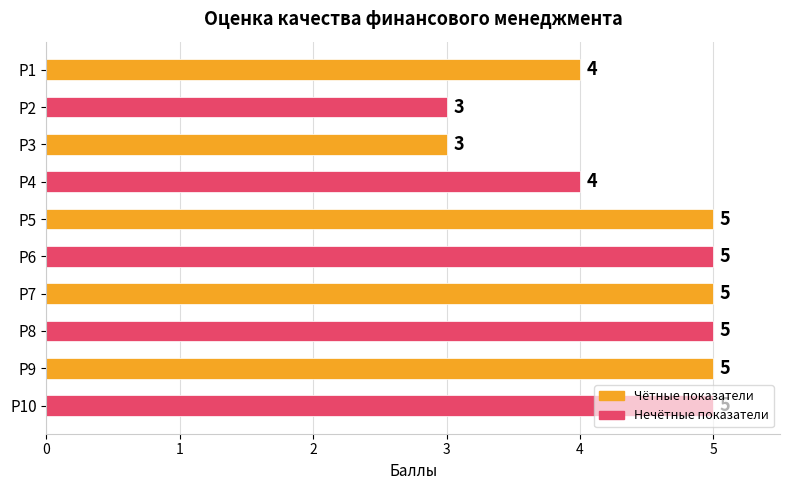

Between Р10 and Р3, which is larger?

Р10